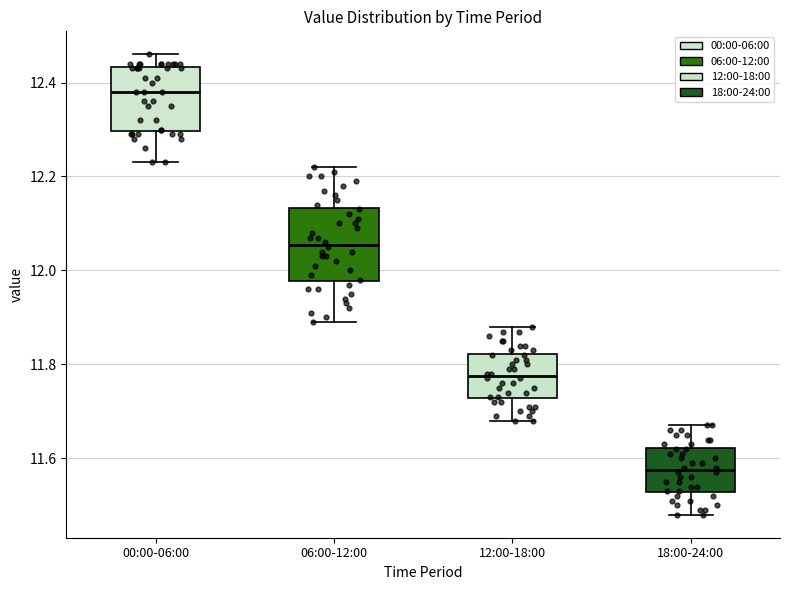

Which box's median line is the lowest?

18:00-24:00